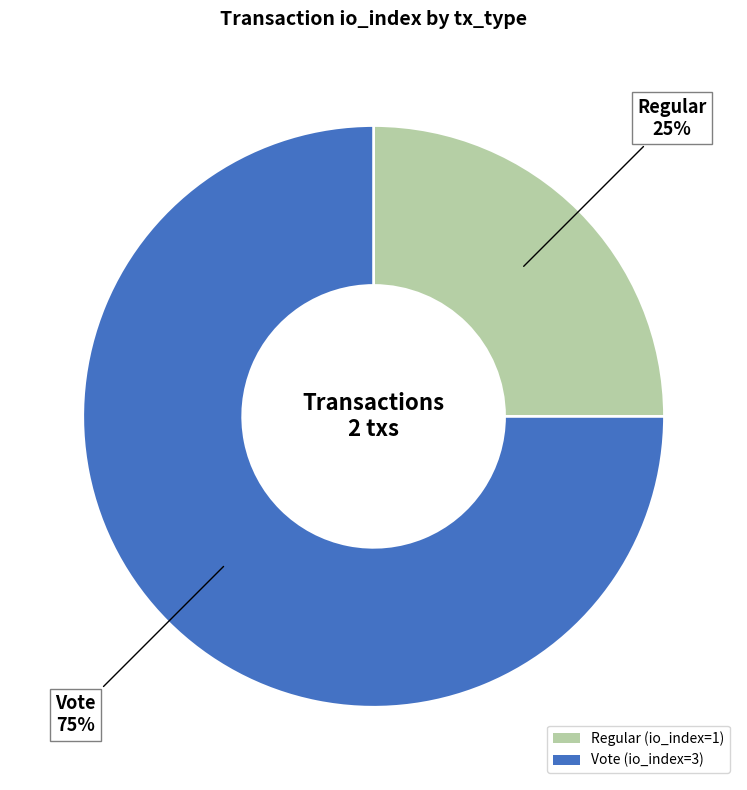

True or false: Regular accounts for 17% of the total.

False